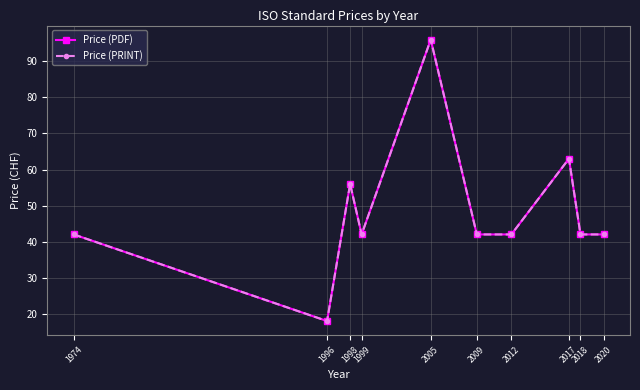

Read the Price (PRINT) value at 2005.

96